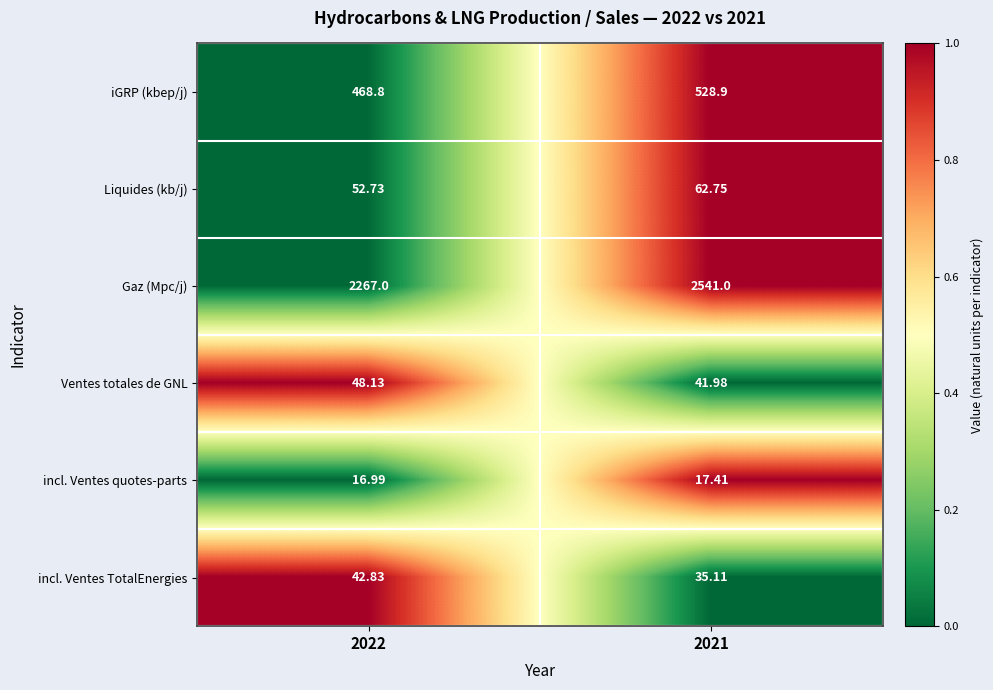

Which series has the largest total across all categories?

Gaz (Mpc/j)